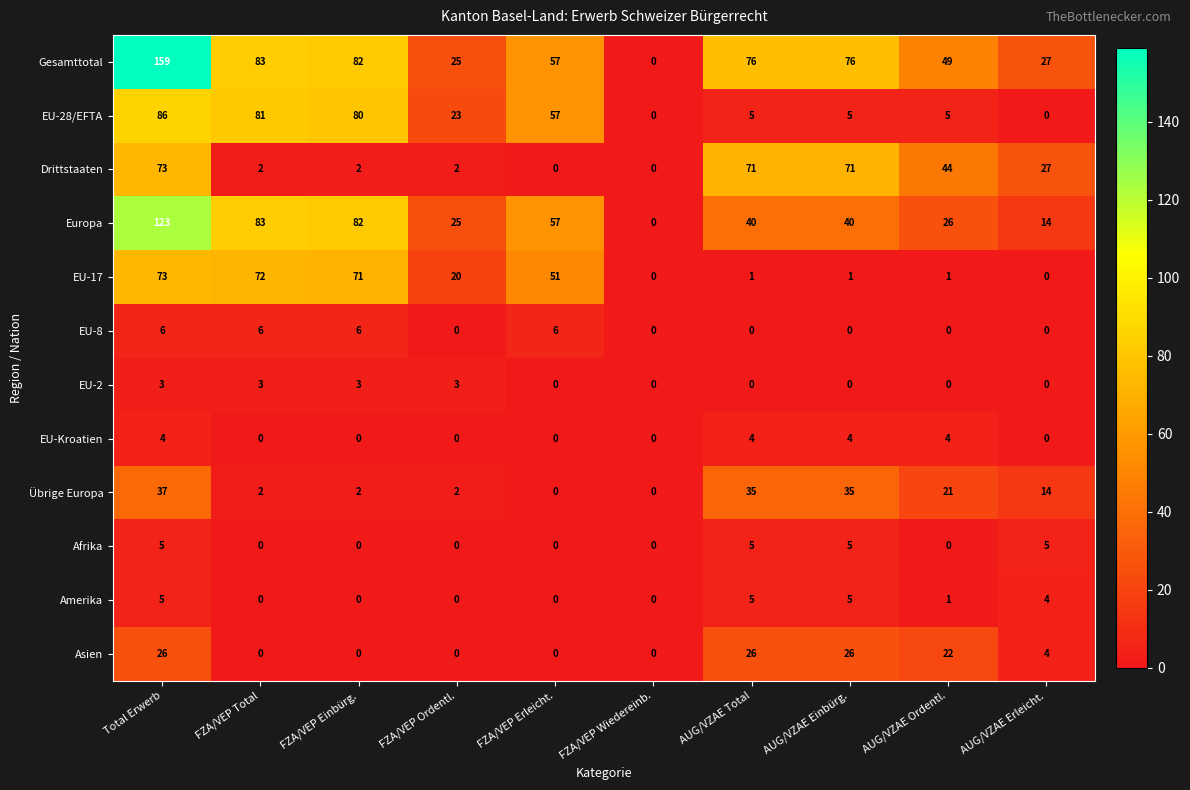

What is the maximum value shown in the chart?

159